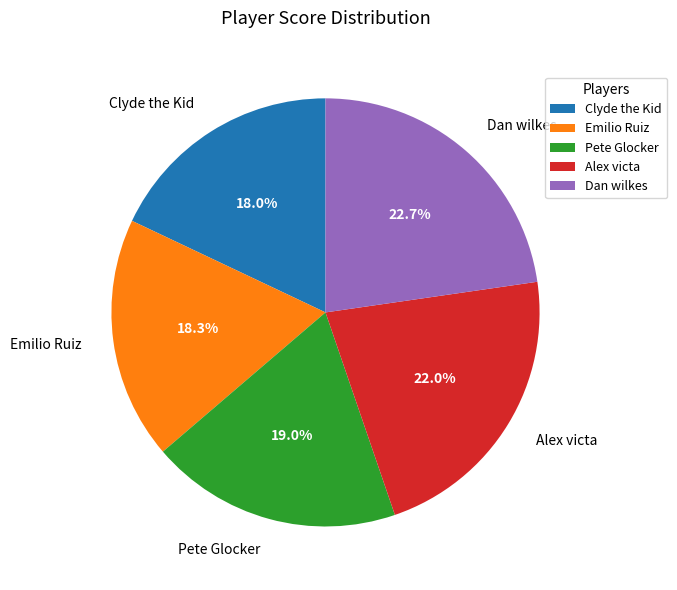

To the nearest percent, what portion does Alex victa represent?

22%